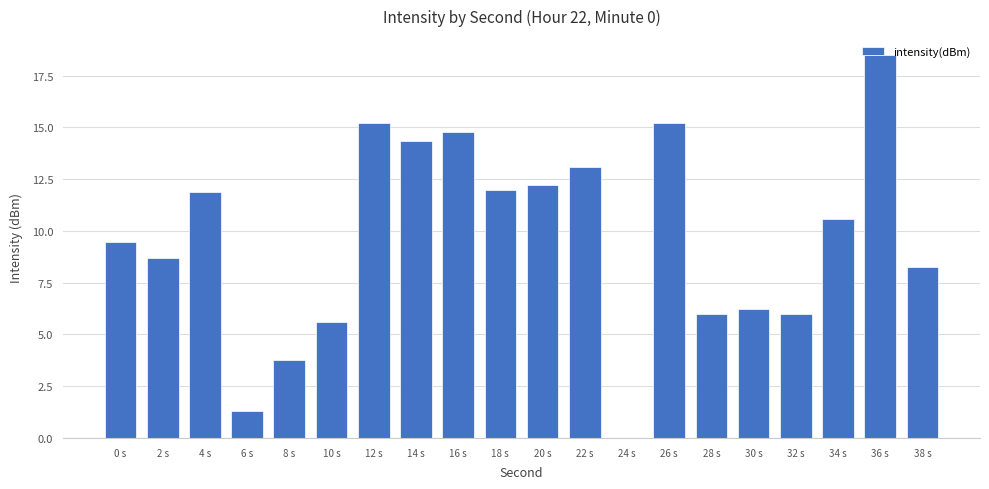

What is the sum of the values at 20 s and 14 s?

26.5